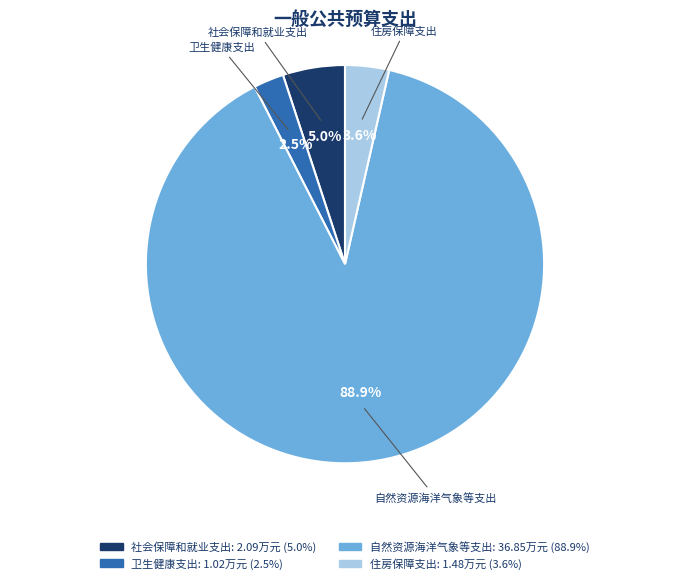

Is there any slice that represents more than half of the pie?

Yes